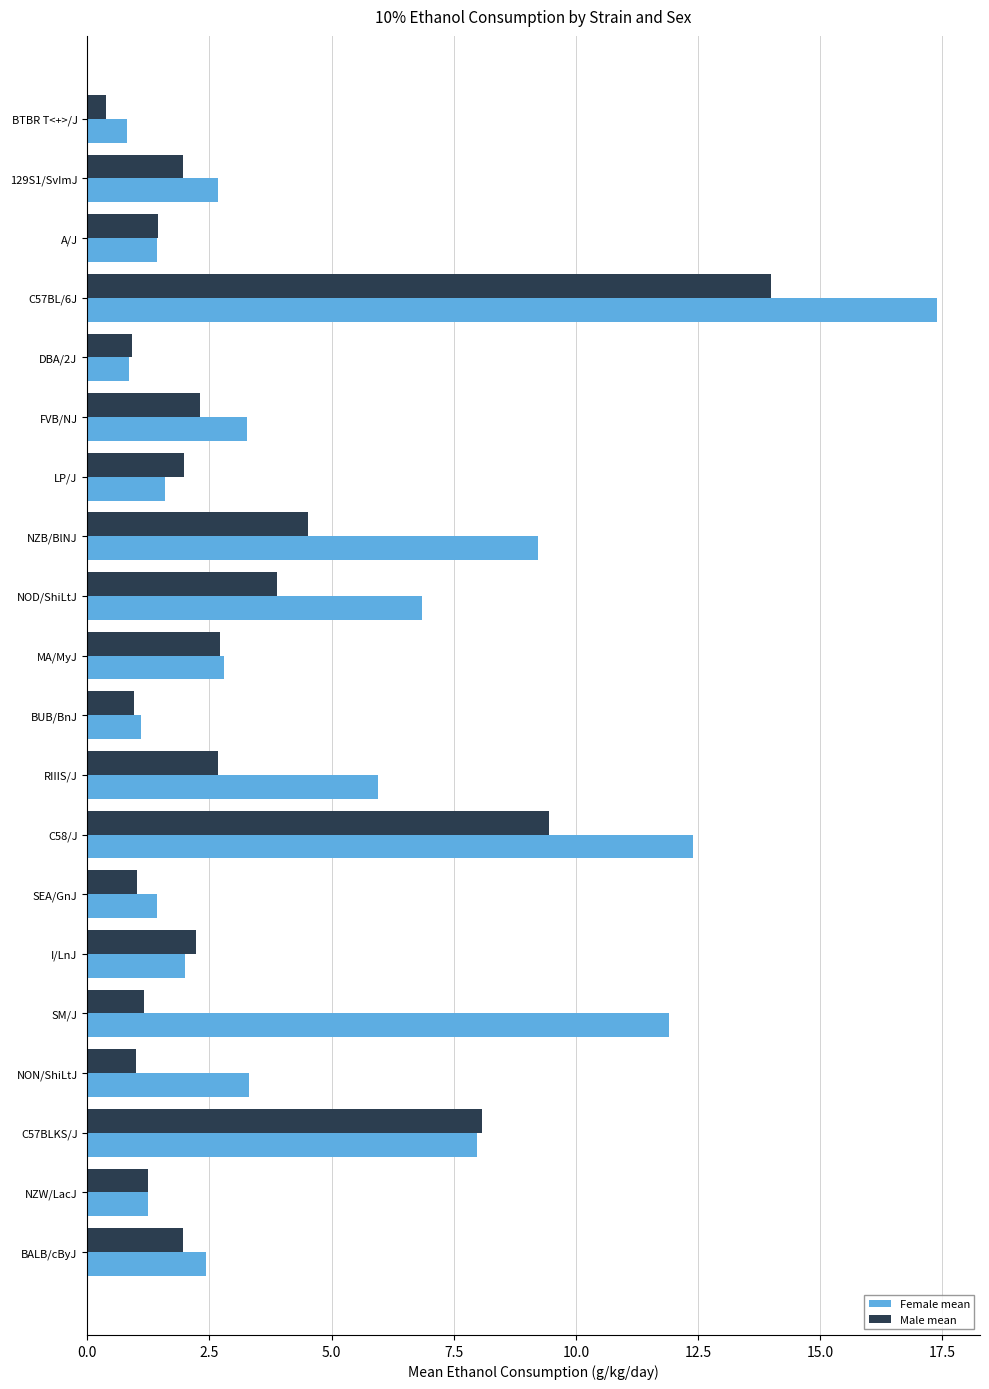

Count the number of categories in the chart.

20